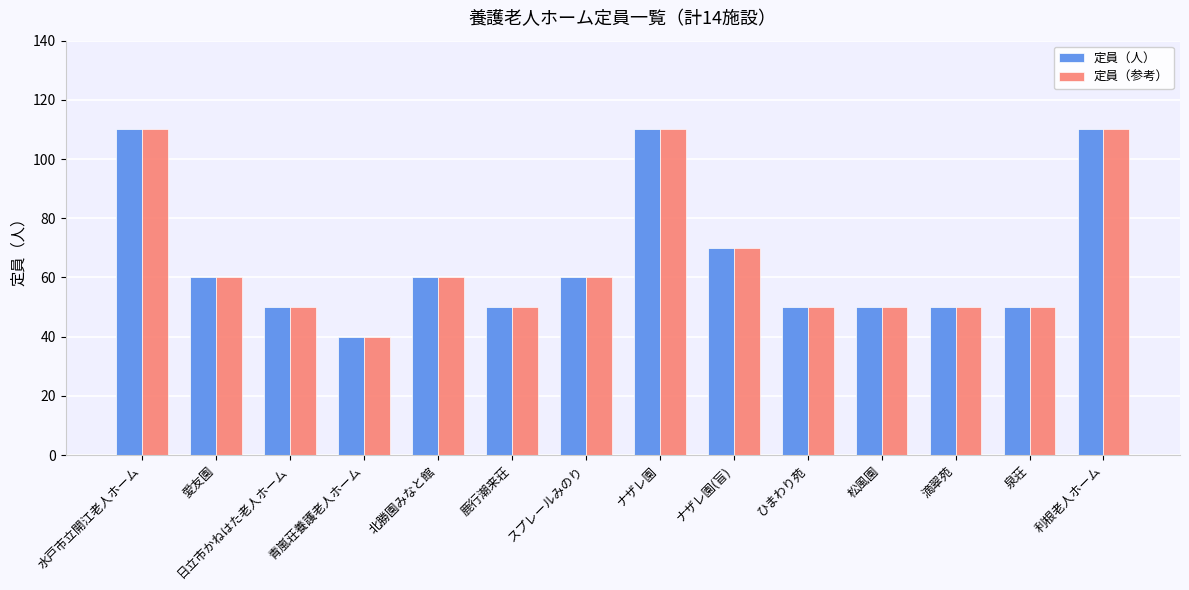

Read the 定員（人） value at 青嵐荘養護老人ホーム.

40